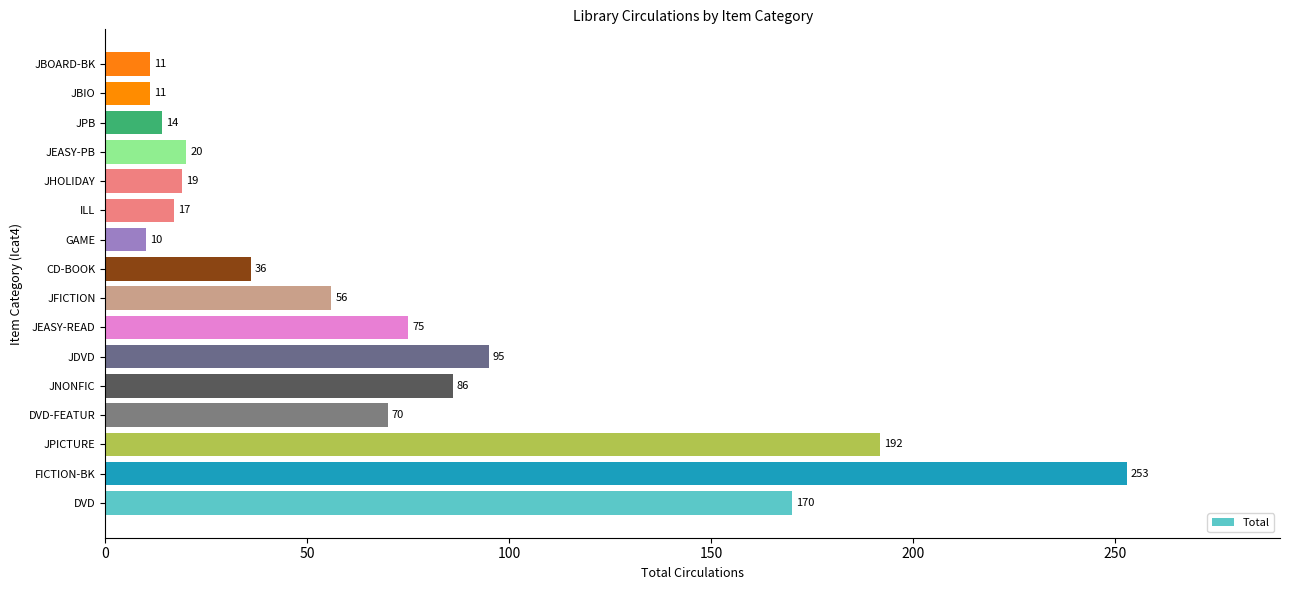

Reading bottom to top, extract all data points from this chart.

170	253	192	70	86	95	75	56	36	10	17	19	20	14	11	11